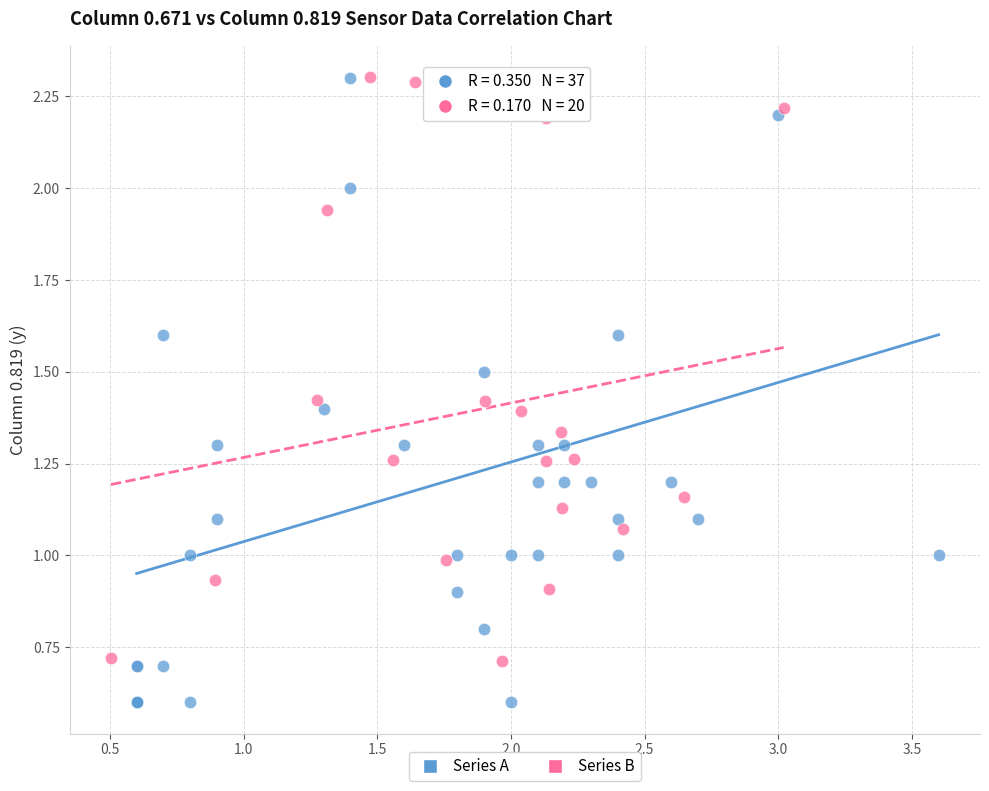

Which series has the widest spread of Y values?

Series A